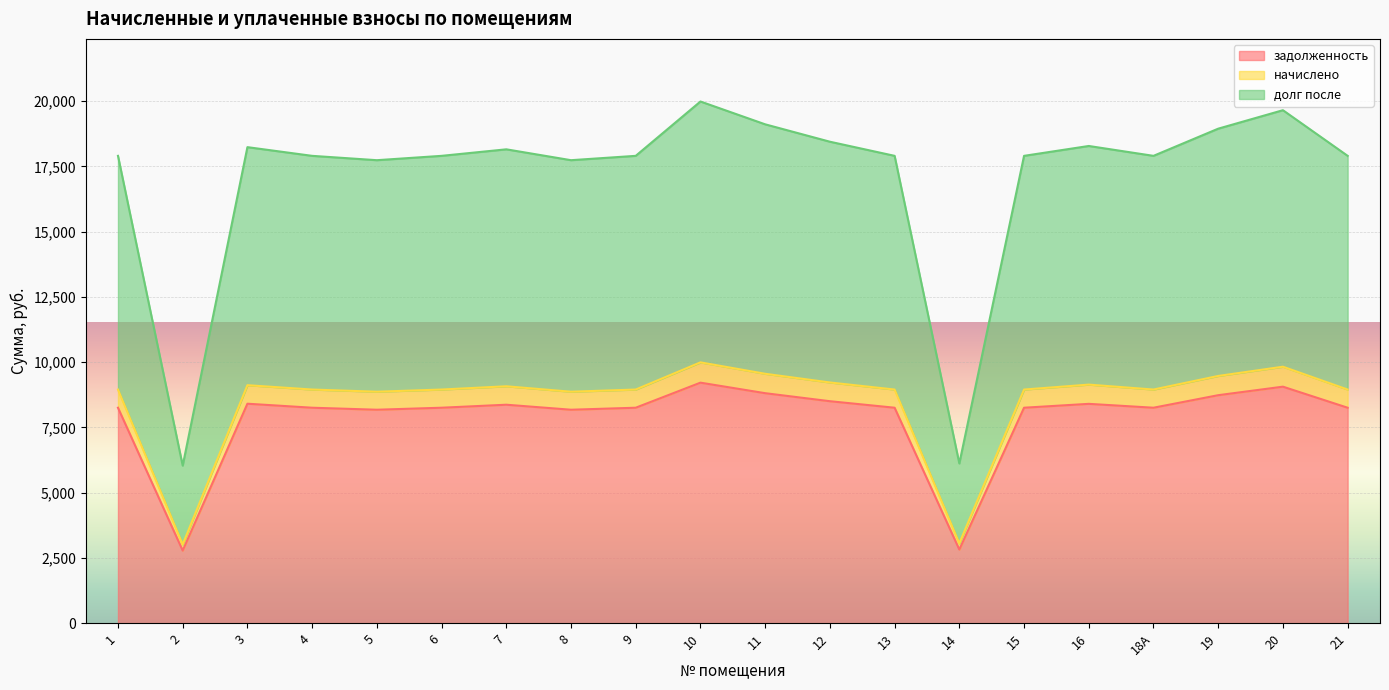

What is the spread (max minus min) of values at 19?

10210.2